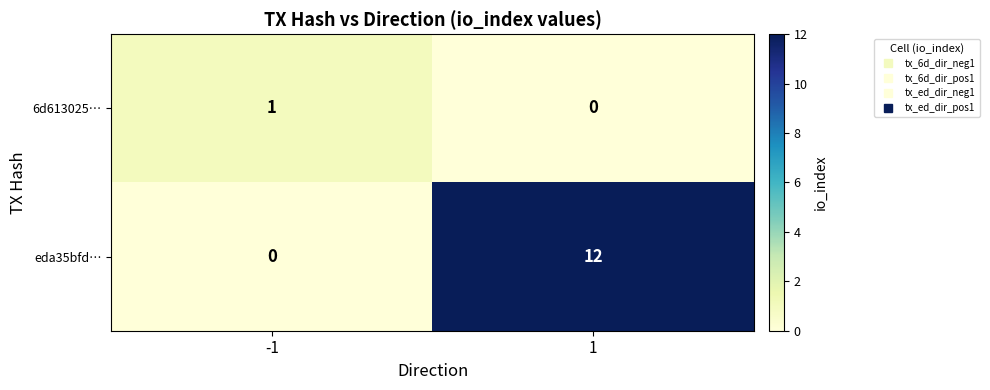

The value of 6d613025… at 1 is 0. True or false?

True